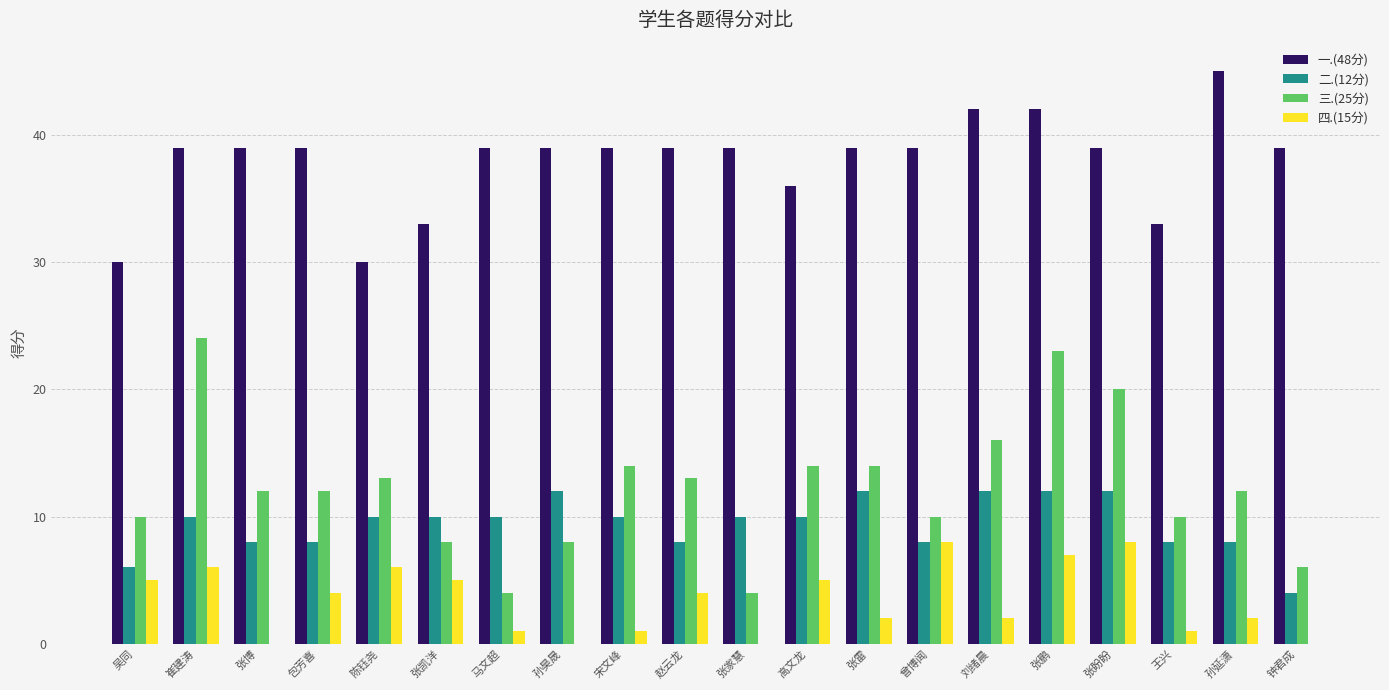

What is the difference between the 二.(12分) values at 高文龙 and 曾博闻?

2